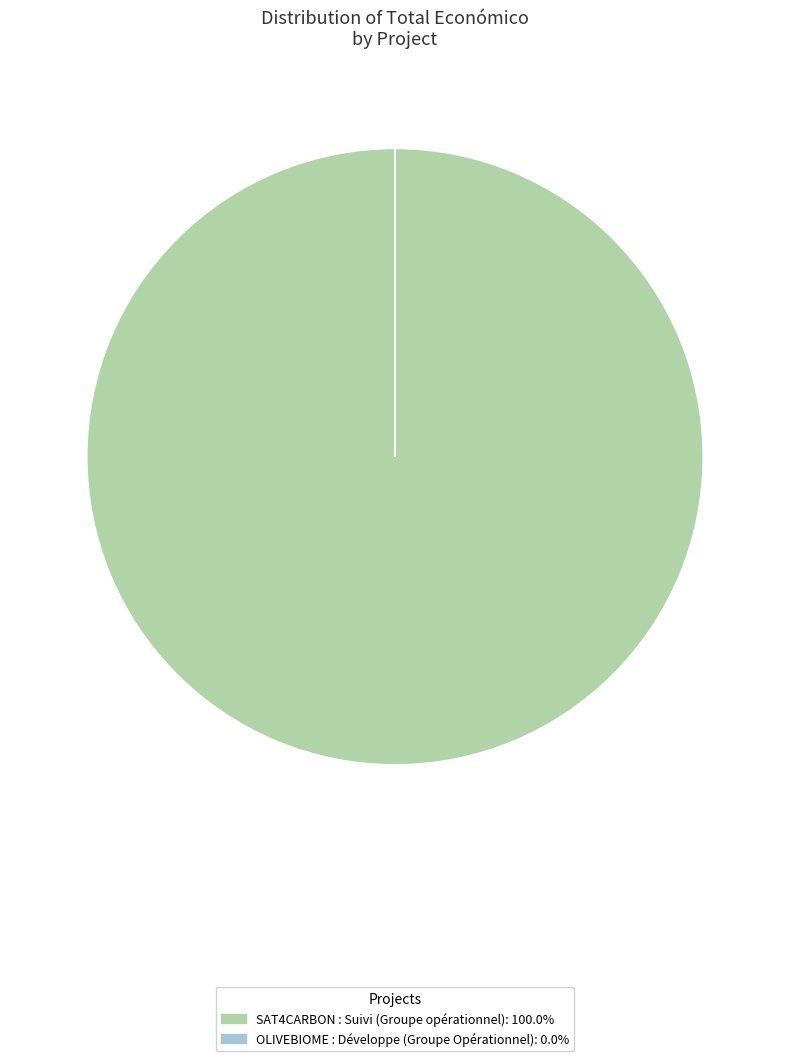

Which category has the biggest portion of the pie?

SAT4CARBON : Suivi (Groupe opérationnel)